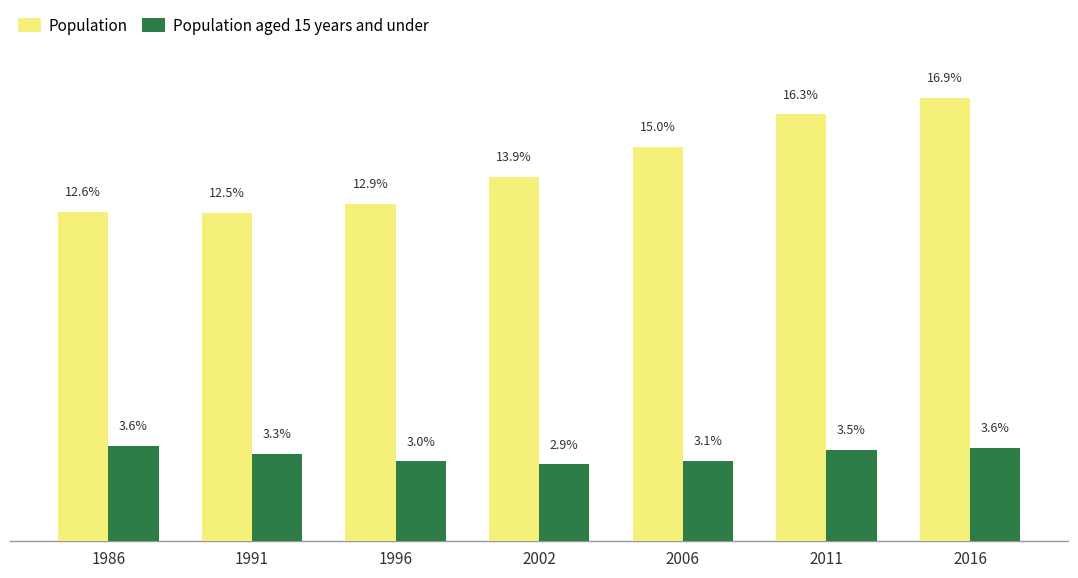

Does the chart contain stacked bars?

No